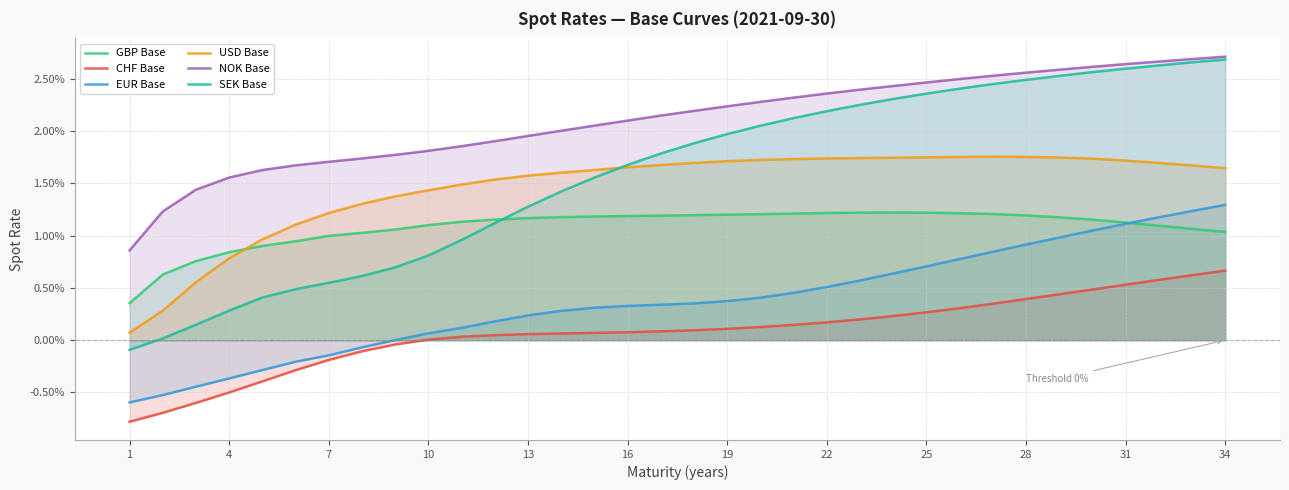

What is the label of the 34th point from the right?

1